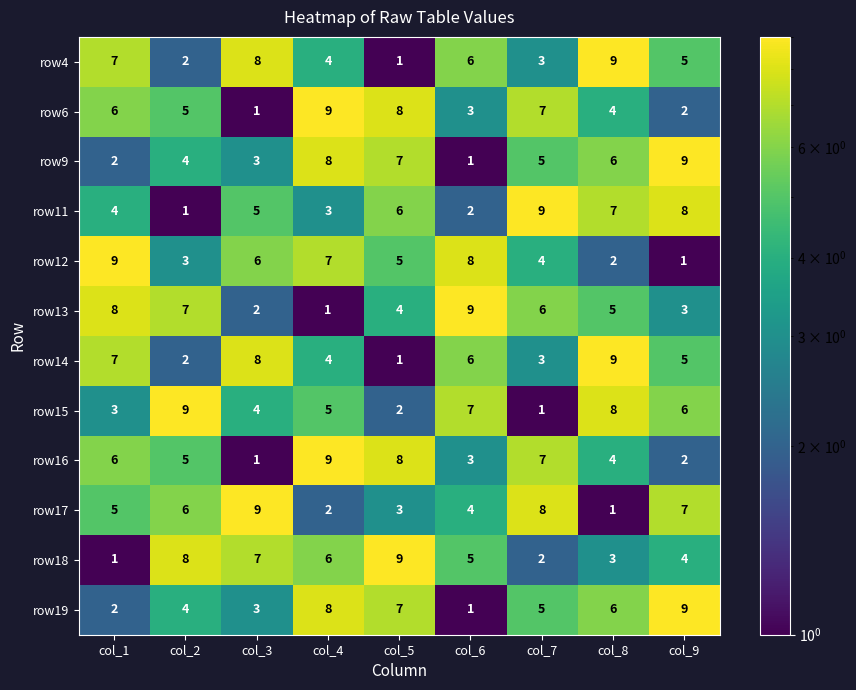

At how many categories does at least one series exceed 1?

9